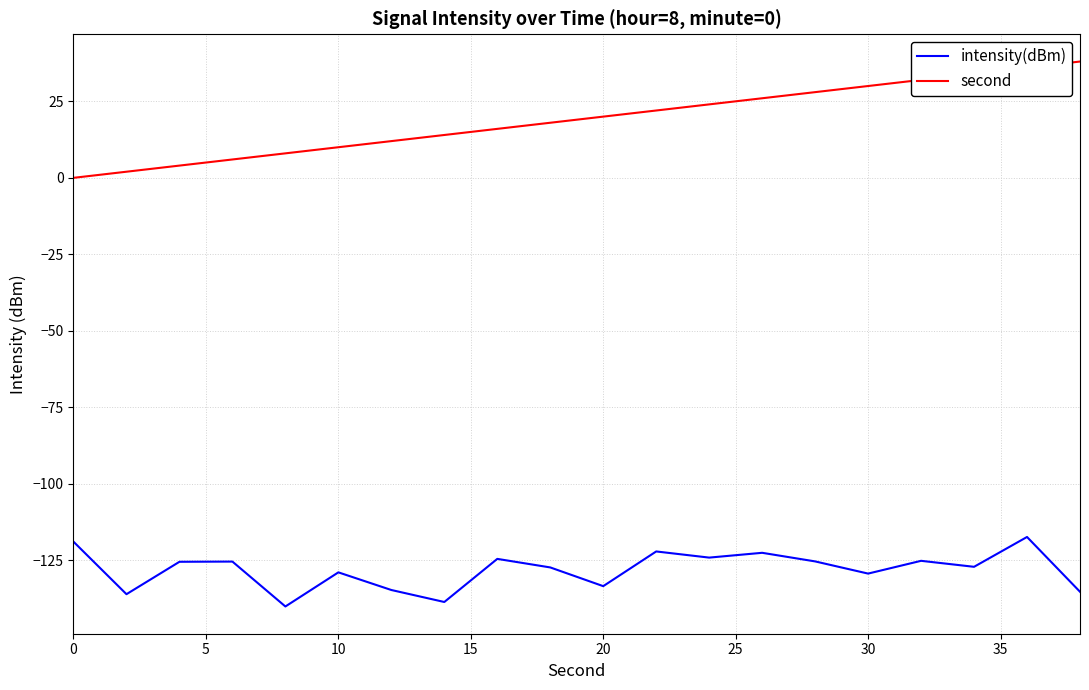

What is the maximum value shown in the chart?

38.0